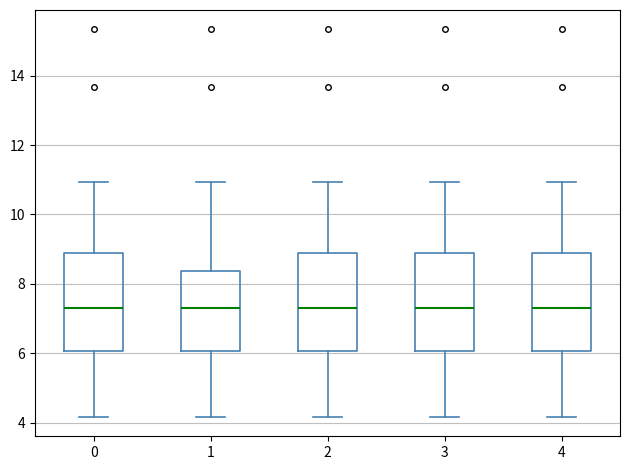

Where does the lower whisker of the box at x = 3 end on the y-axis? The values are not printed on the chart, so give them approximately, as read against the axis.

4.2